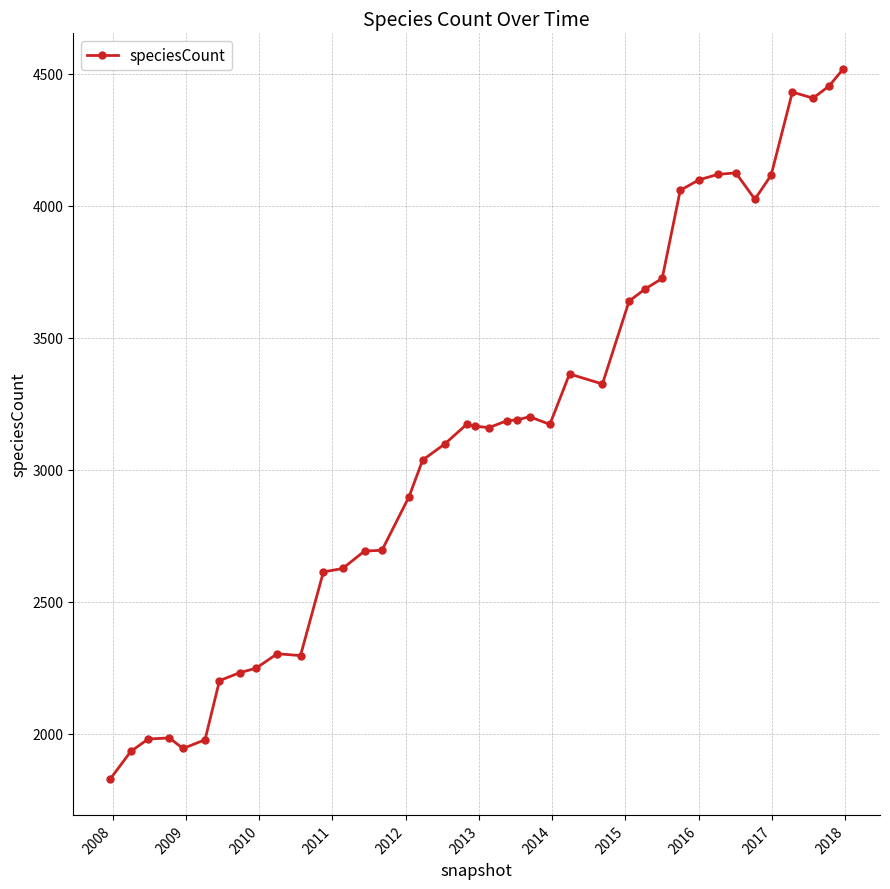

What is the sum of all values?

124919